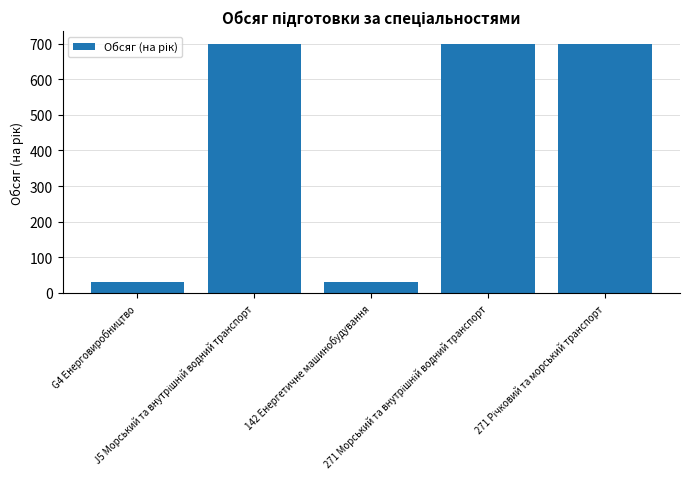

What is the difference between the maximum and minimum values?

670